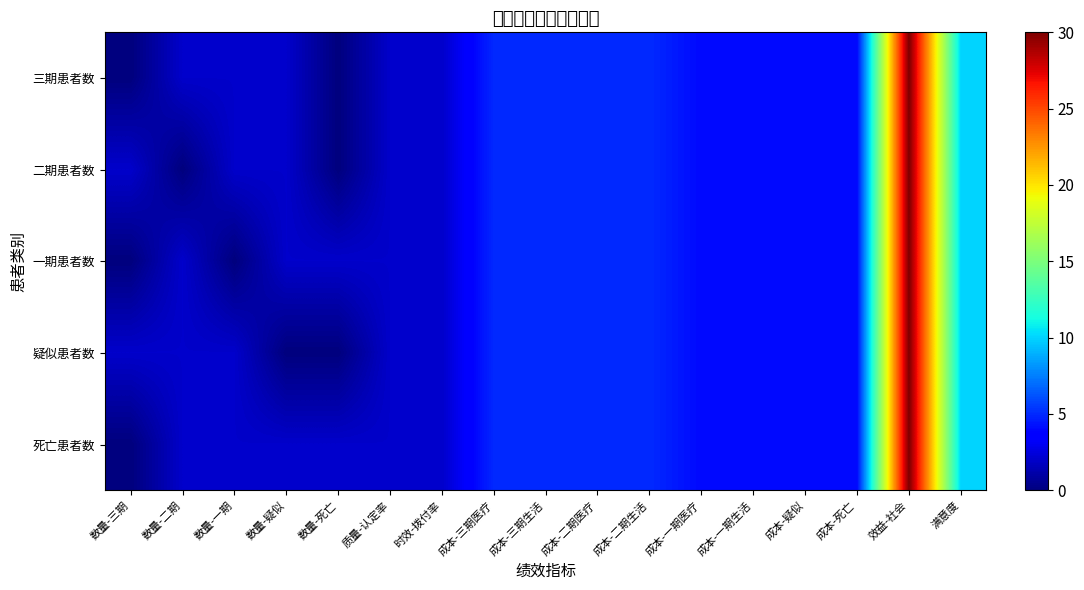

Count the number of data series in this chart.

5